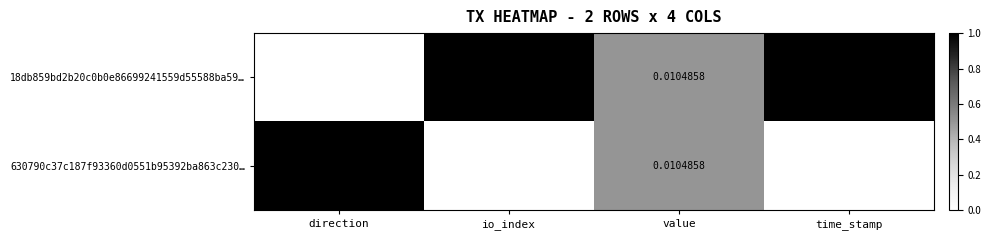

At which label is 630790c37c187f93360d0551b95392ba863c230… closest to 813430000?

io_index